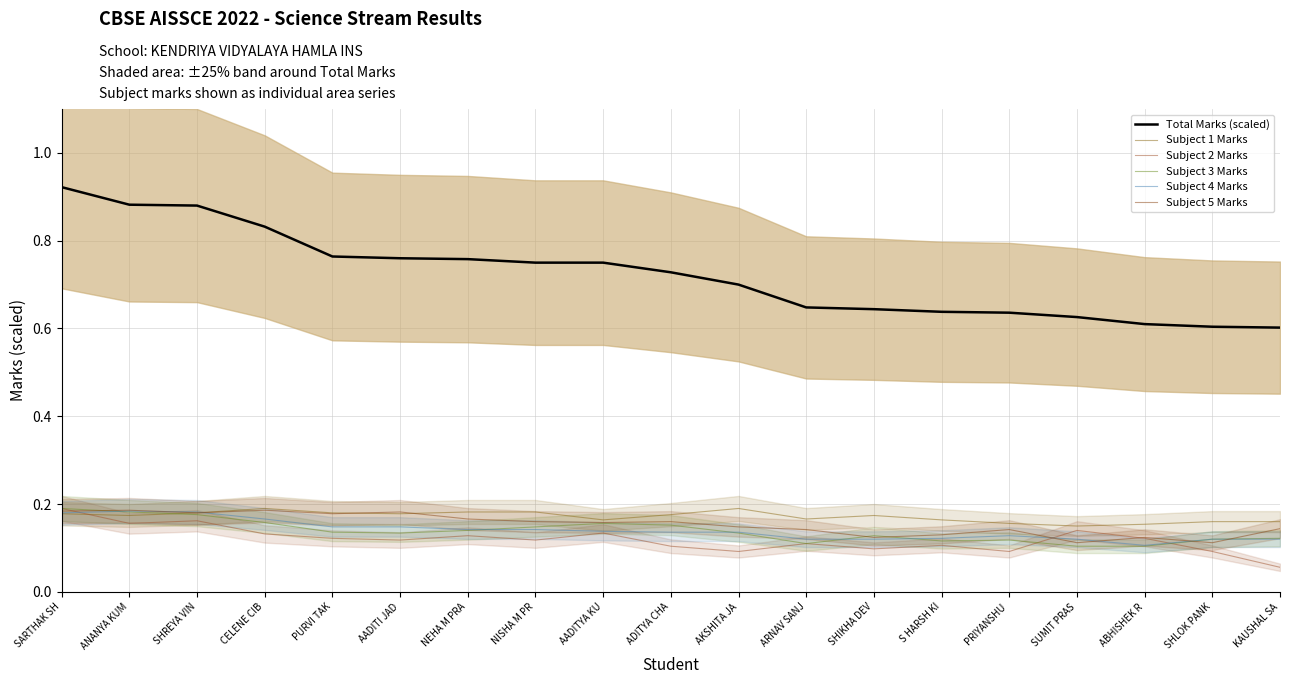

How many times do Subject 5 Marks and Subject 1 Marks cross each other?

2